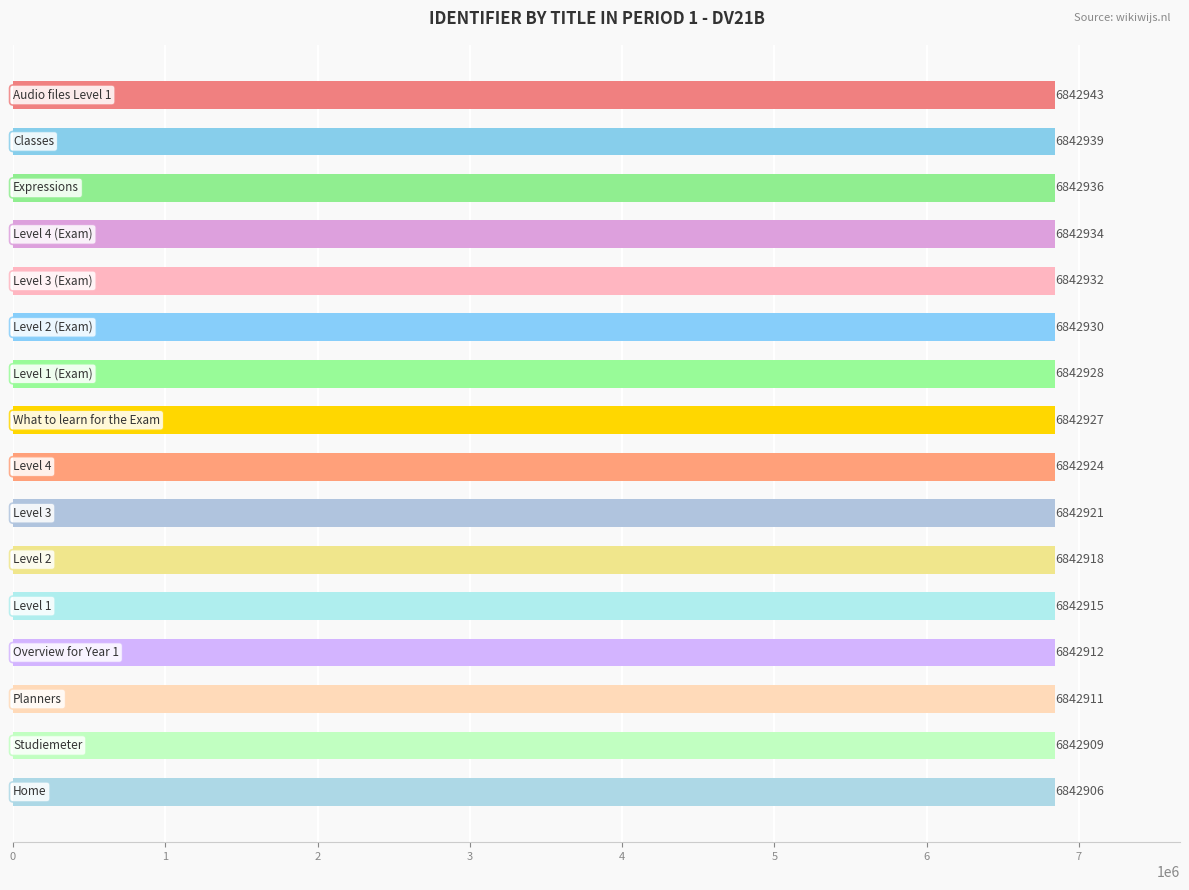

Count the number of categories in the chart.

16